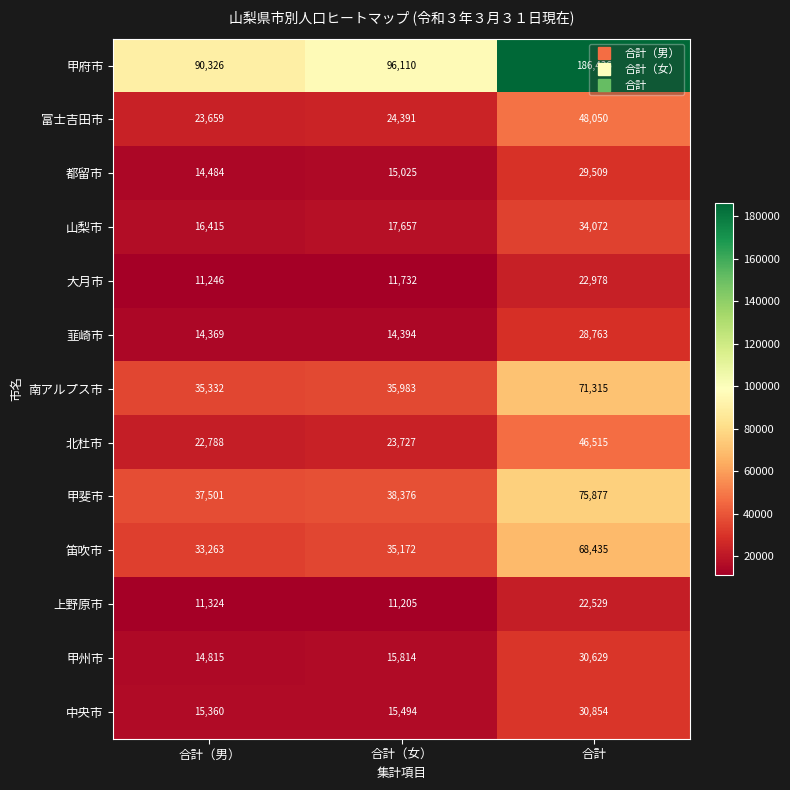

What is the total value across all series at 合計?

695962